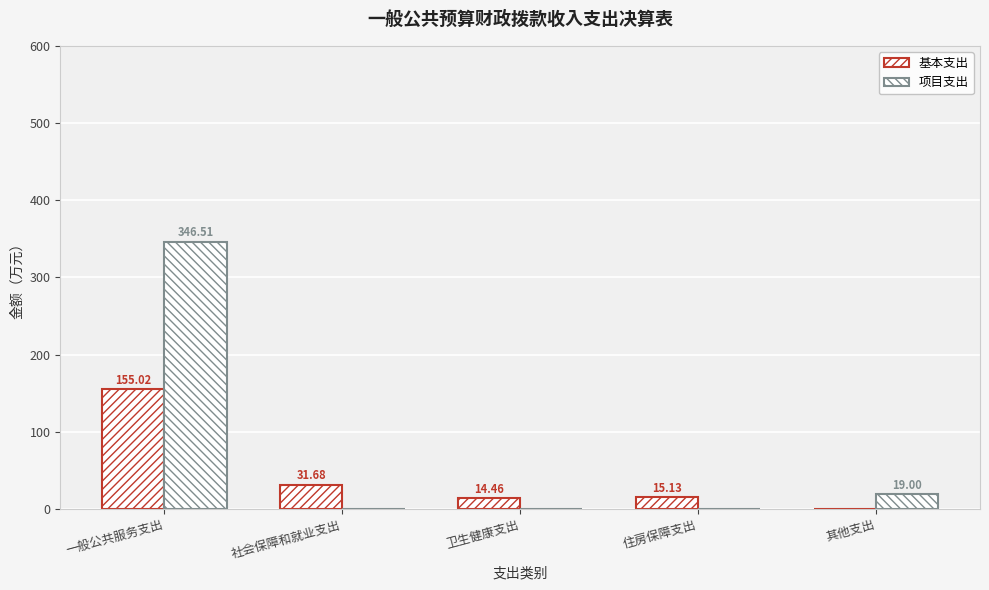

How many groups of bars are there?

5